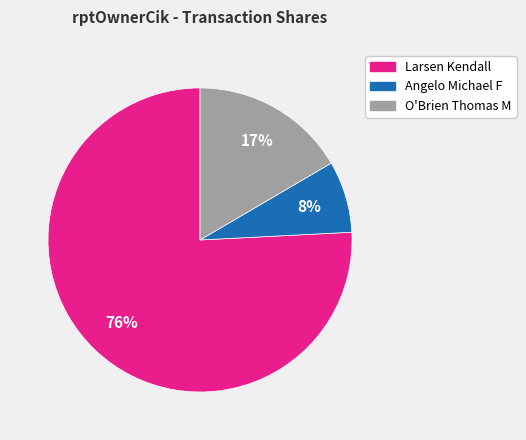

To the nearest percent, what is the average slice percentage?

33%